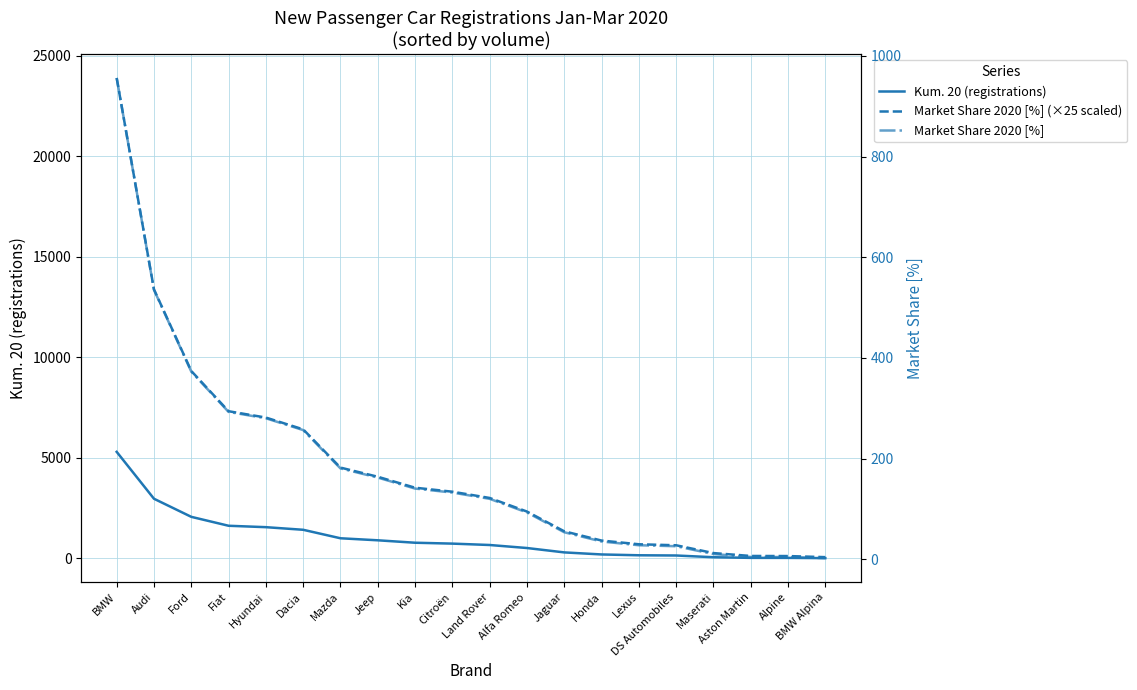

How many lines are shown in the chart?

3